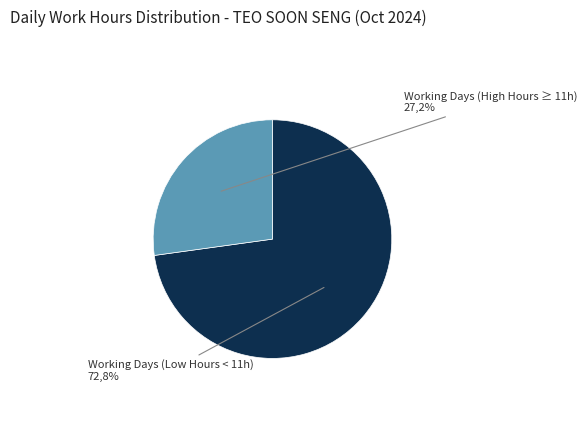

True or false: Day 9 (Wed) accounts for 1% of the total.

False